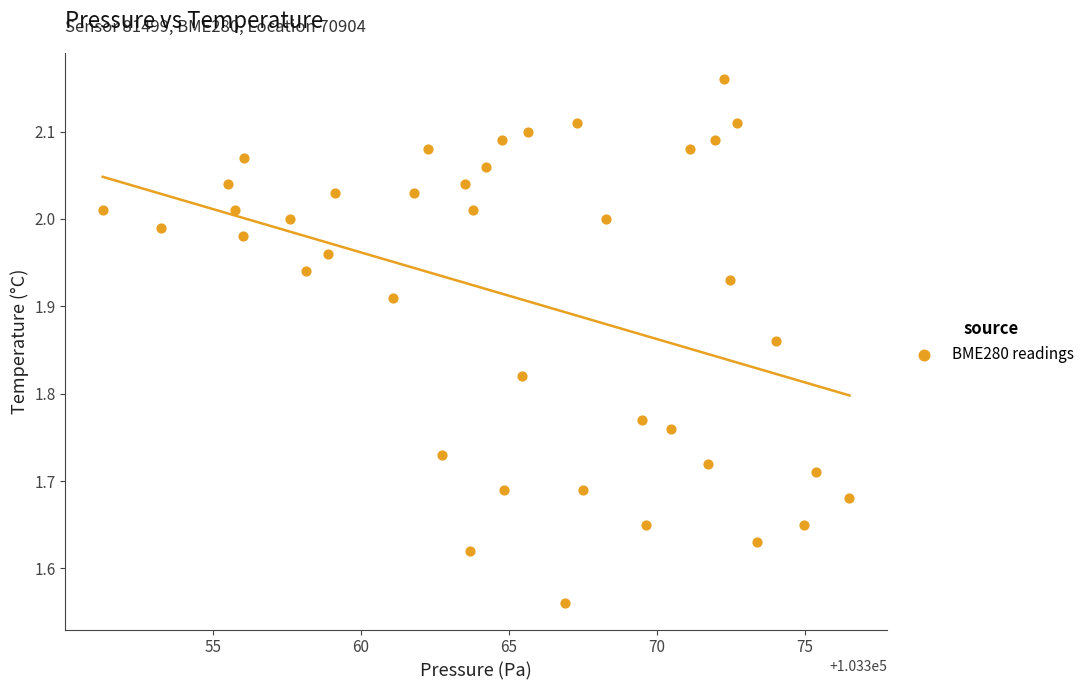

What is the range of X values (max minus min)?

25.2